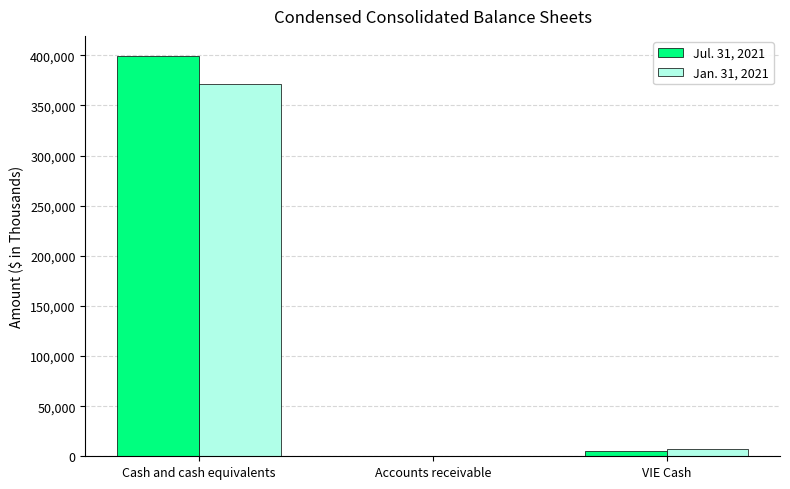

At which category is the sum across all series the highest?

Cash and cash equivalents